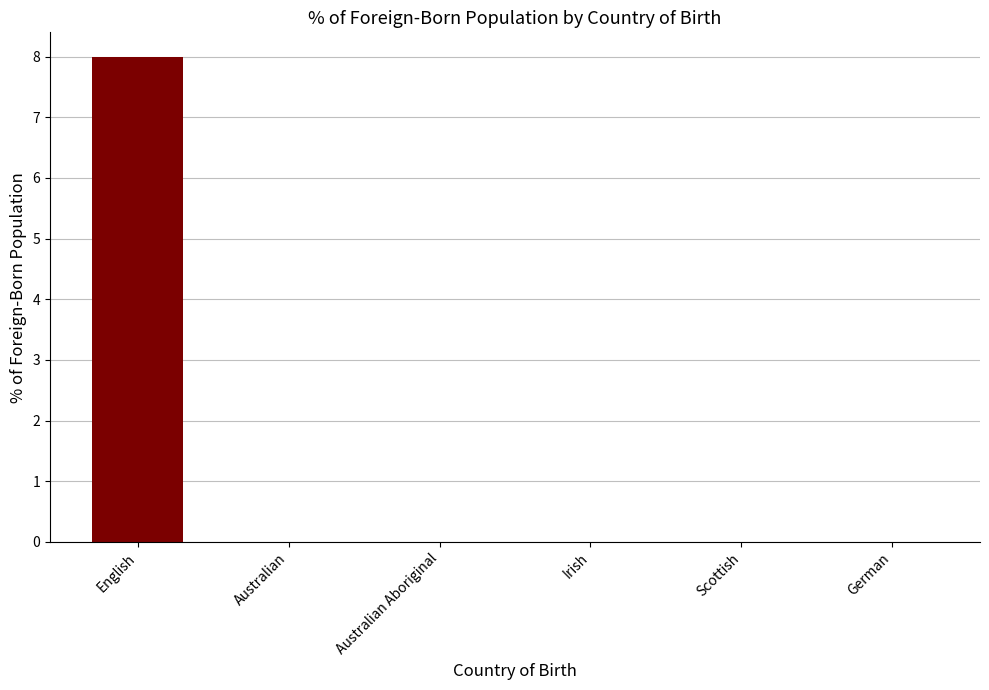

What is the sum of all values?

8